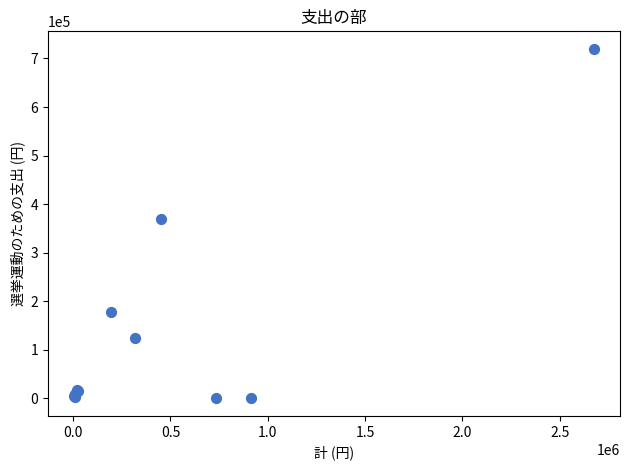

What Y value in the scatter plot is closest to 359901?

370000